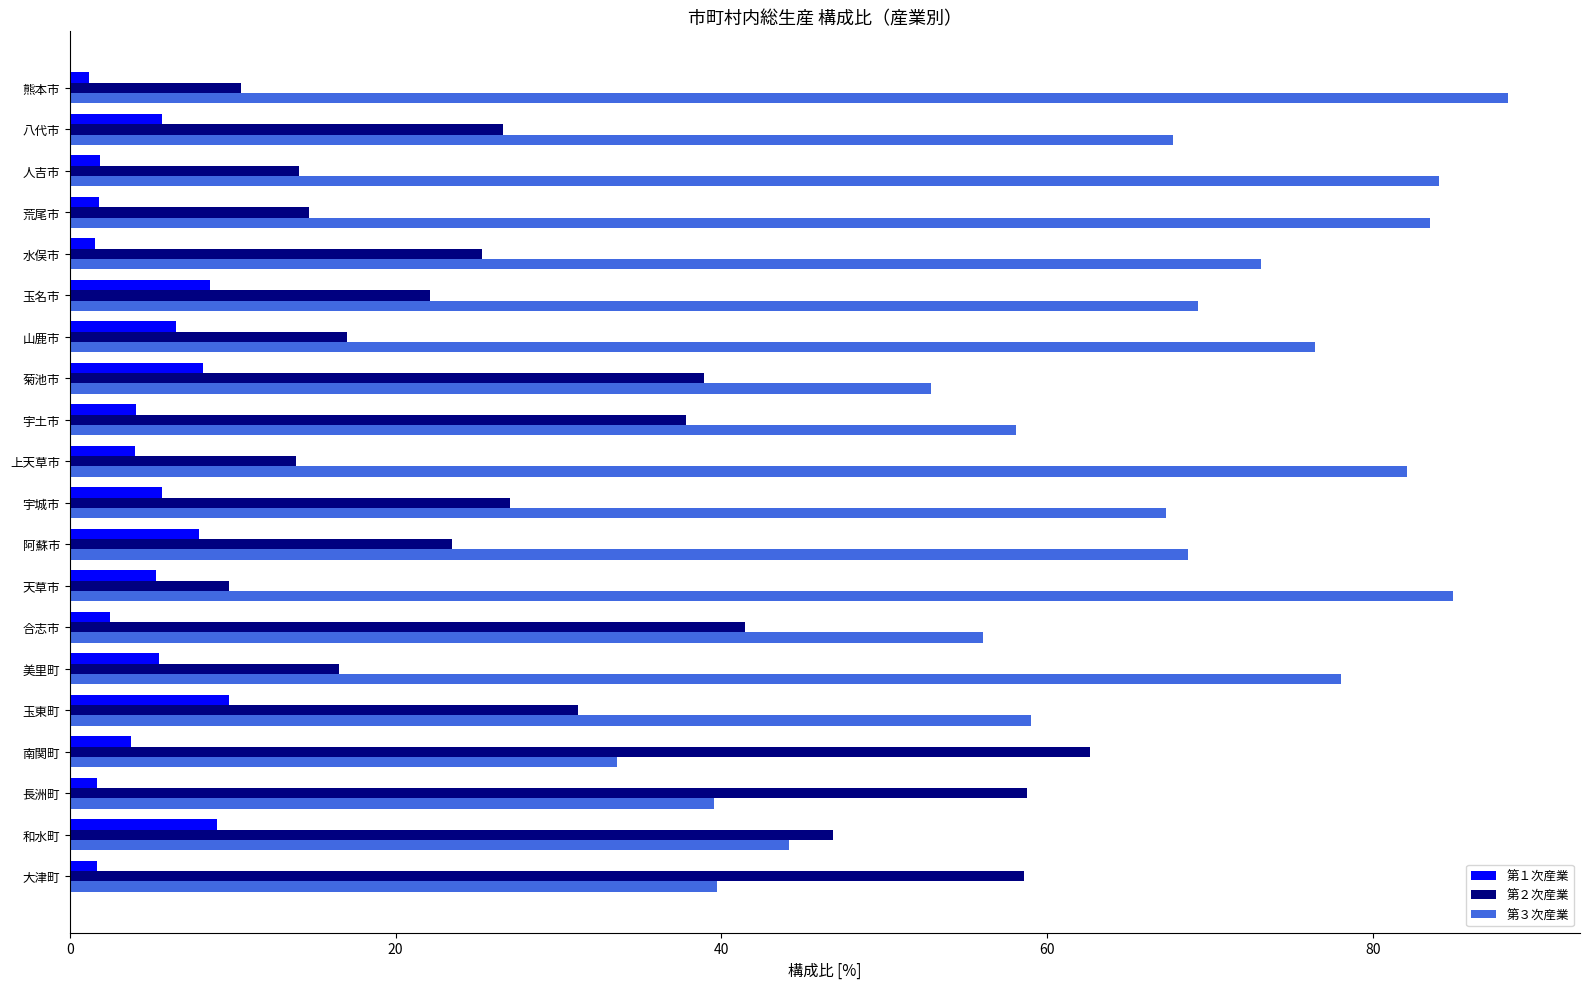

What is the difference between the maximum and minimum values in the 第２次産業 series?

52.9